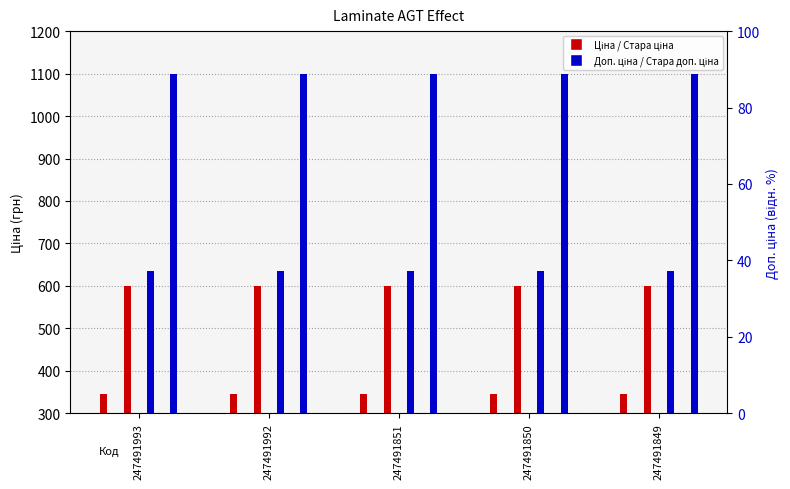

At which category is the sum across all series the highest?

247491993